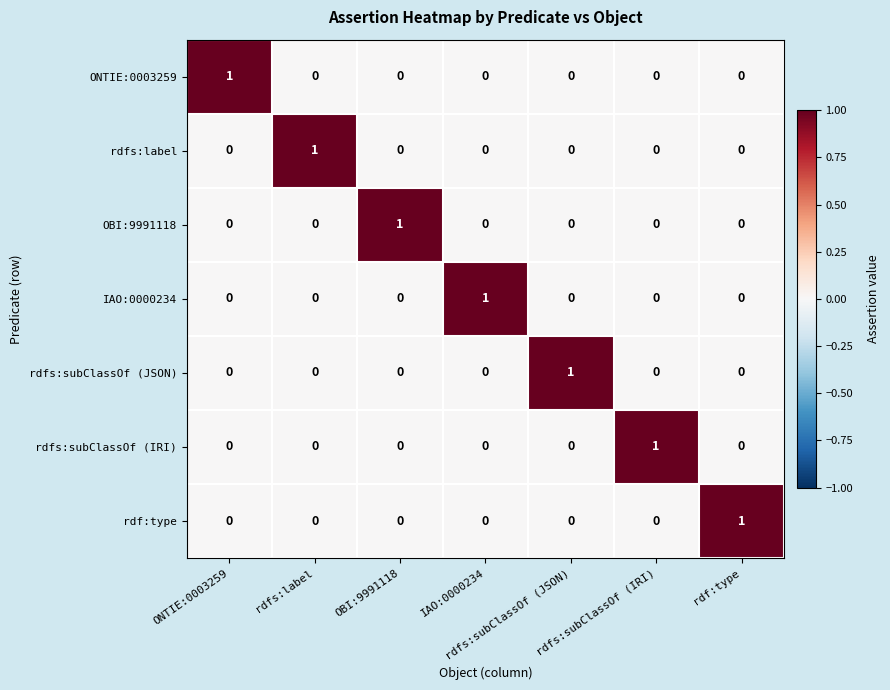

How many values in IAO:0000234 are above zero?

1